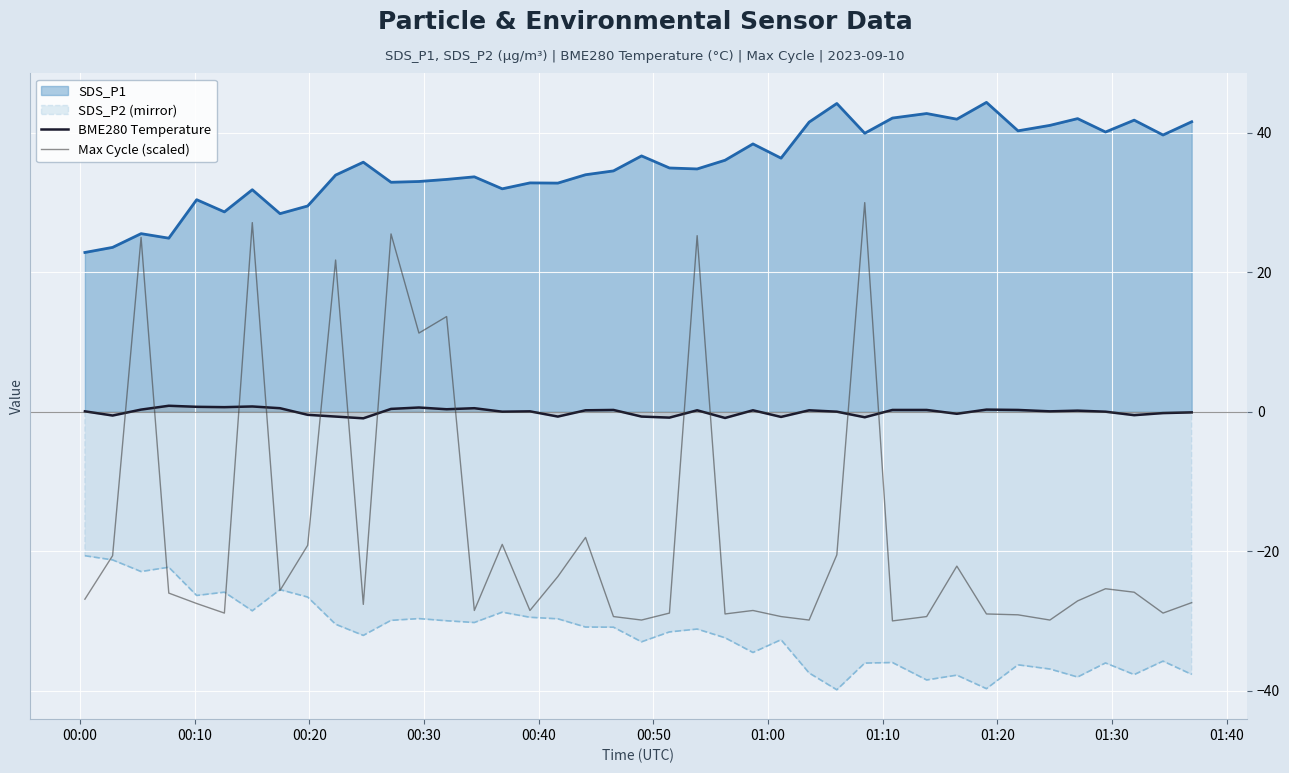

Does the chart display data point markers on the line(s)?

No